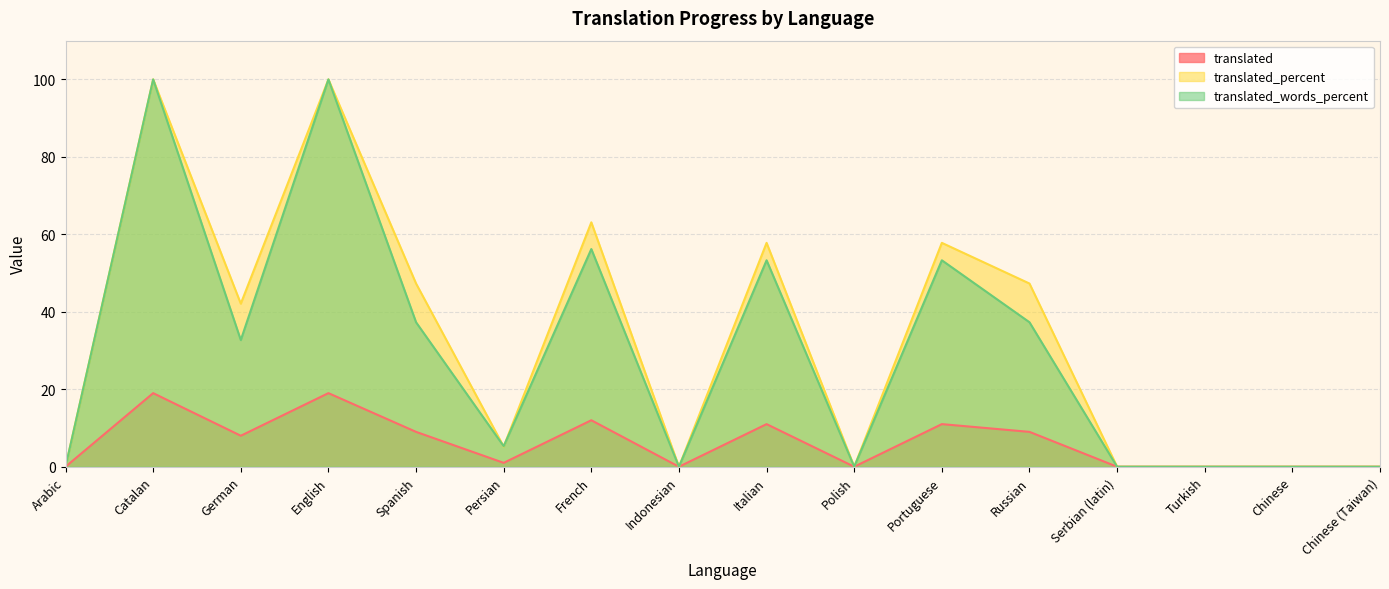

True or false: translated_words_percent and translated intersect in this chart.

False